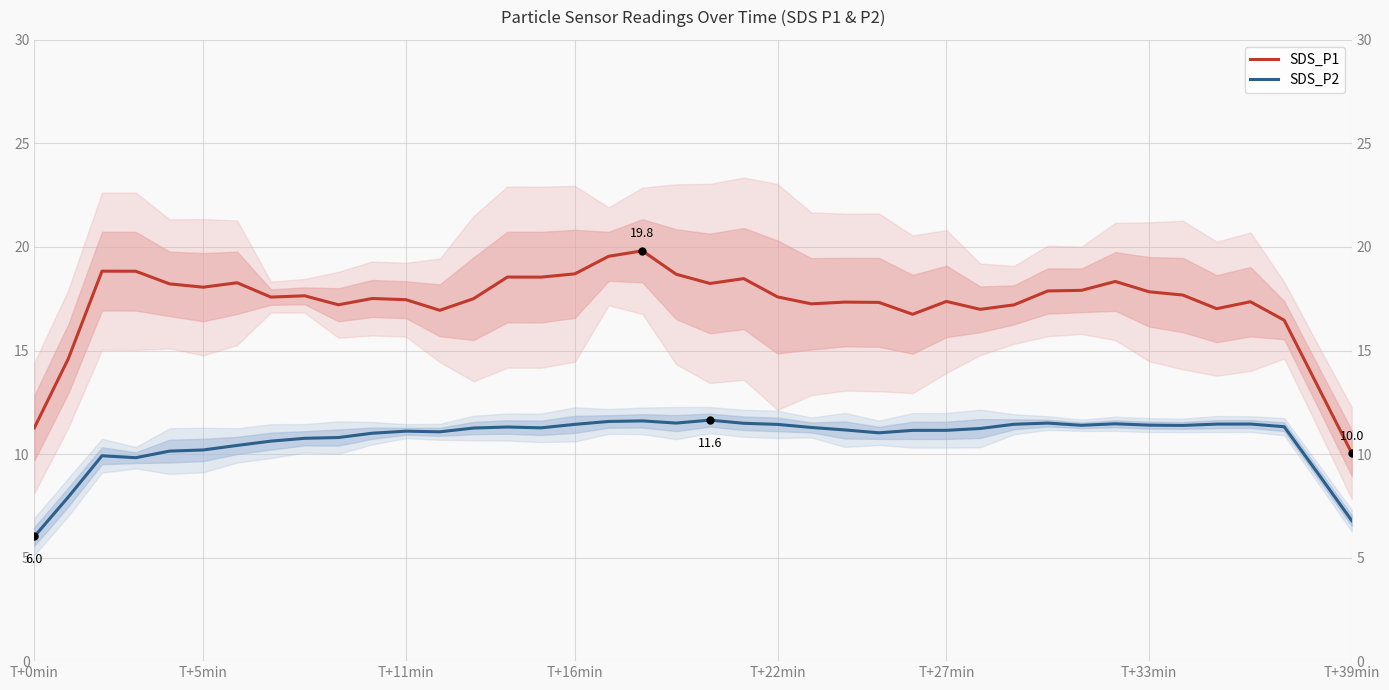

Does the chart display data point markers on the line(s)?

No